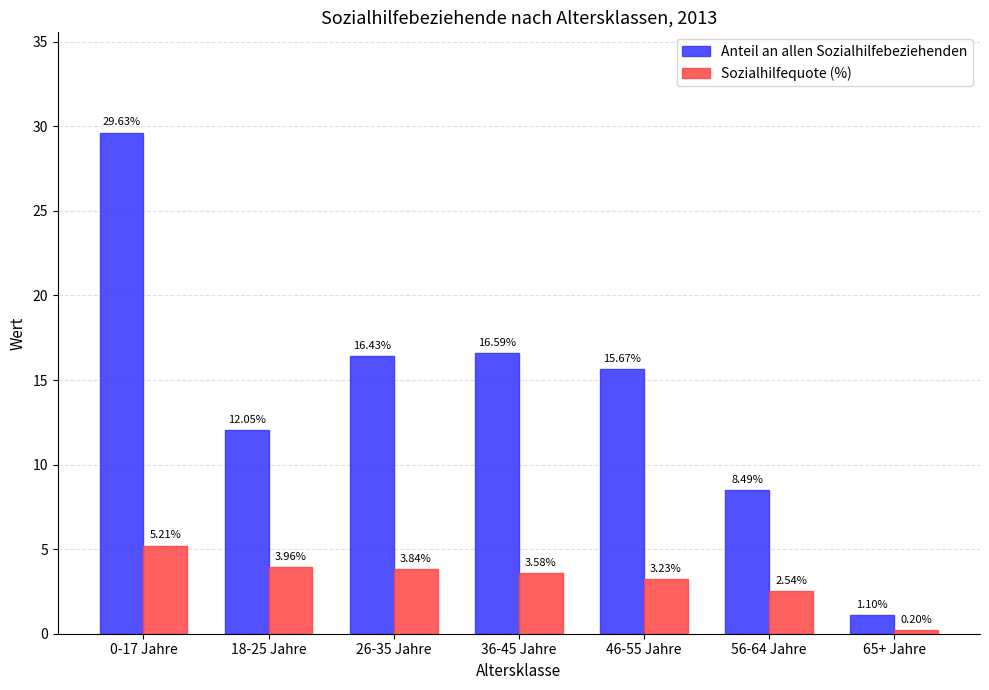

At which category is the sum across all series the highest?

0-17 Jahre